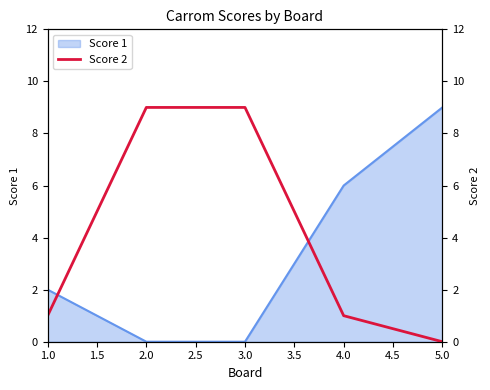

Is it true that Score 1 equals -5 at 2.0?

False